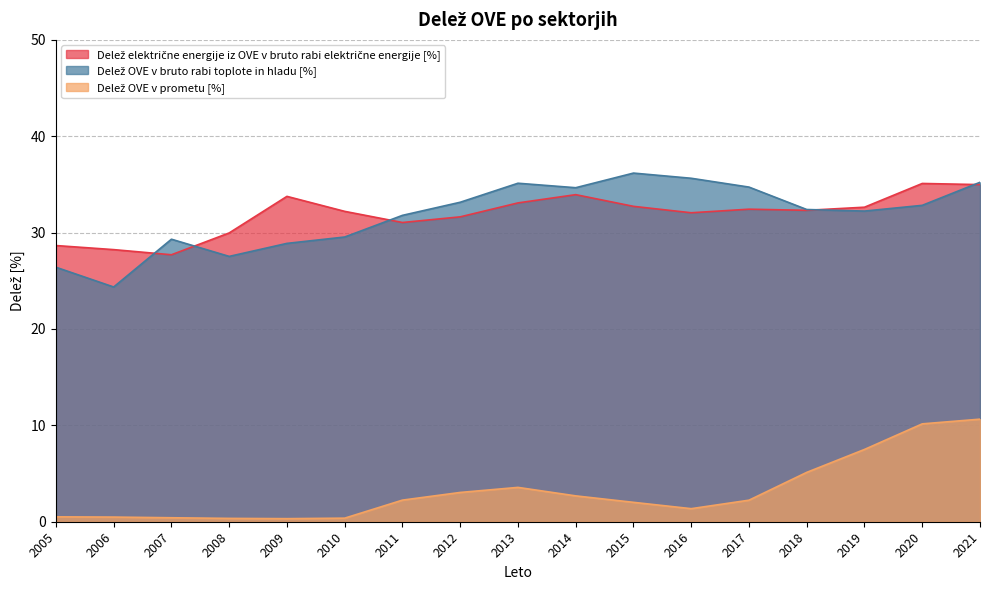

Where is the first local minimum for Delež OVE v prometu [%]?

2009